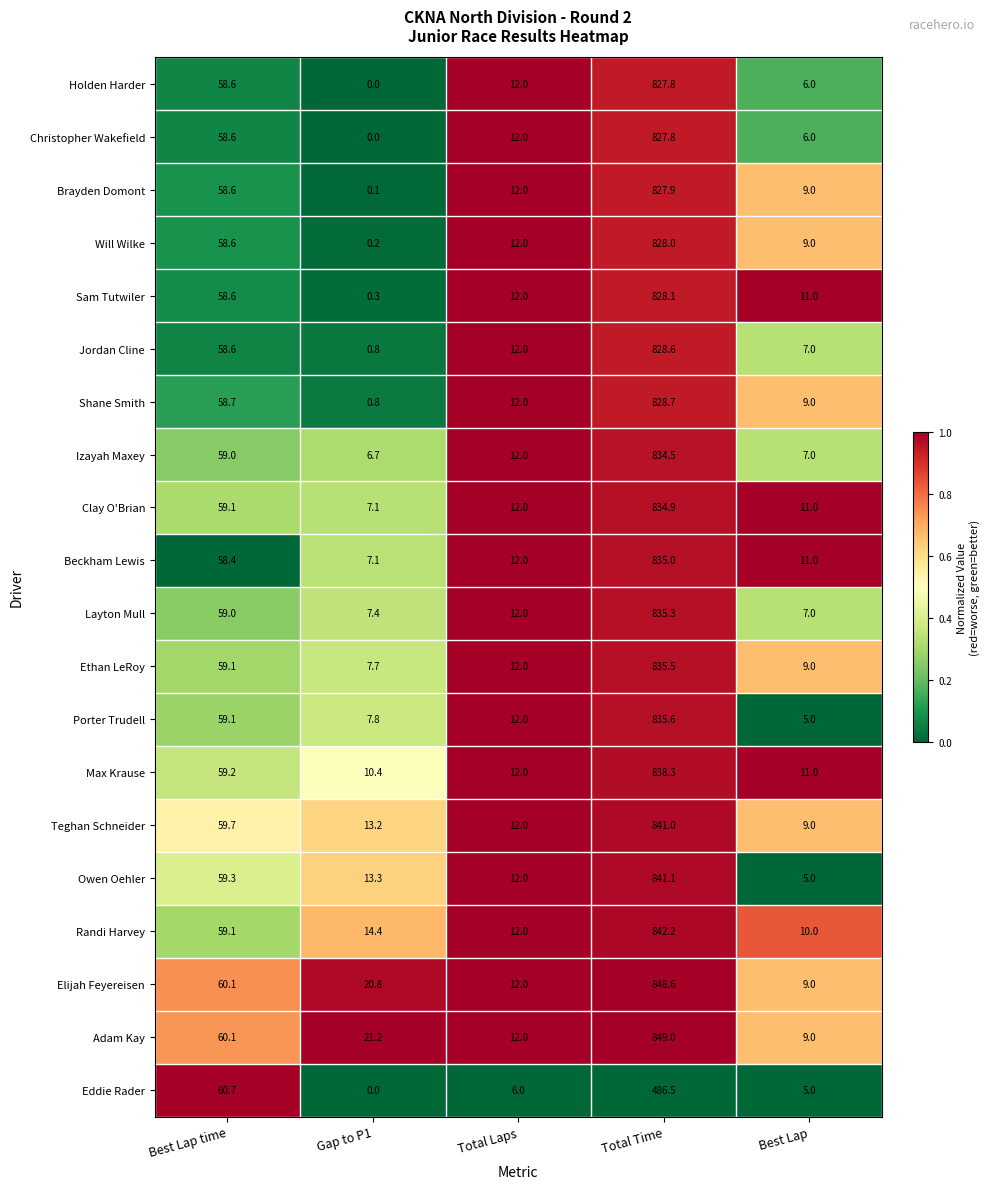

What is the sum of all Beckham Lewis values?

923.5